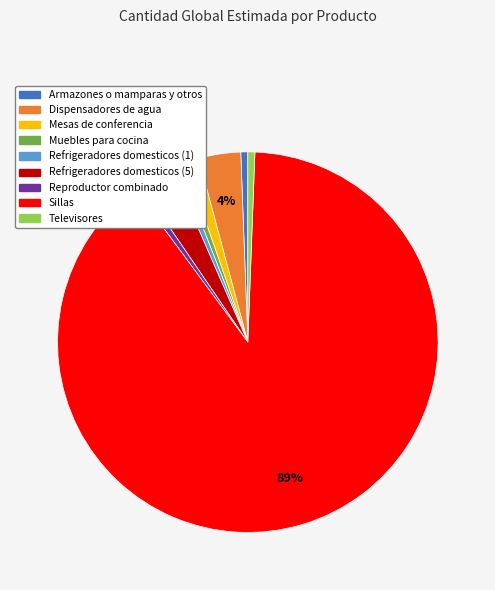

Combined, do Reproductor combinado and Refrigeradores domesticos (1) account for over 50%?

No